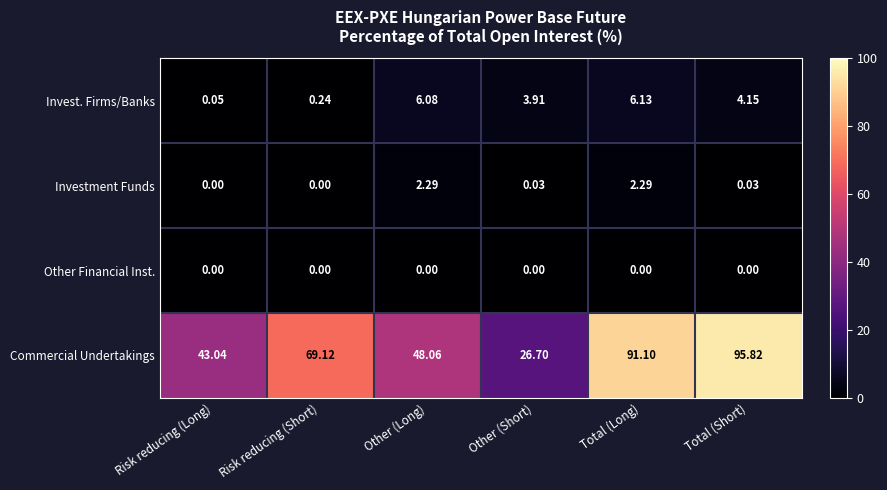

At how many categories does at least one series exceed 44?

4